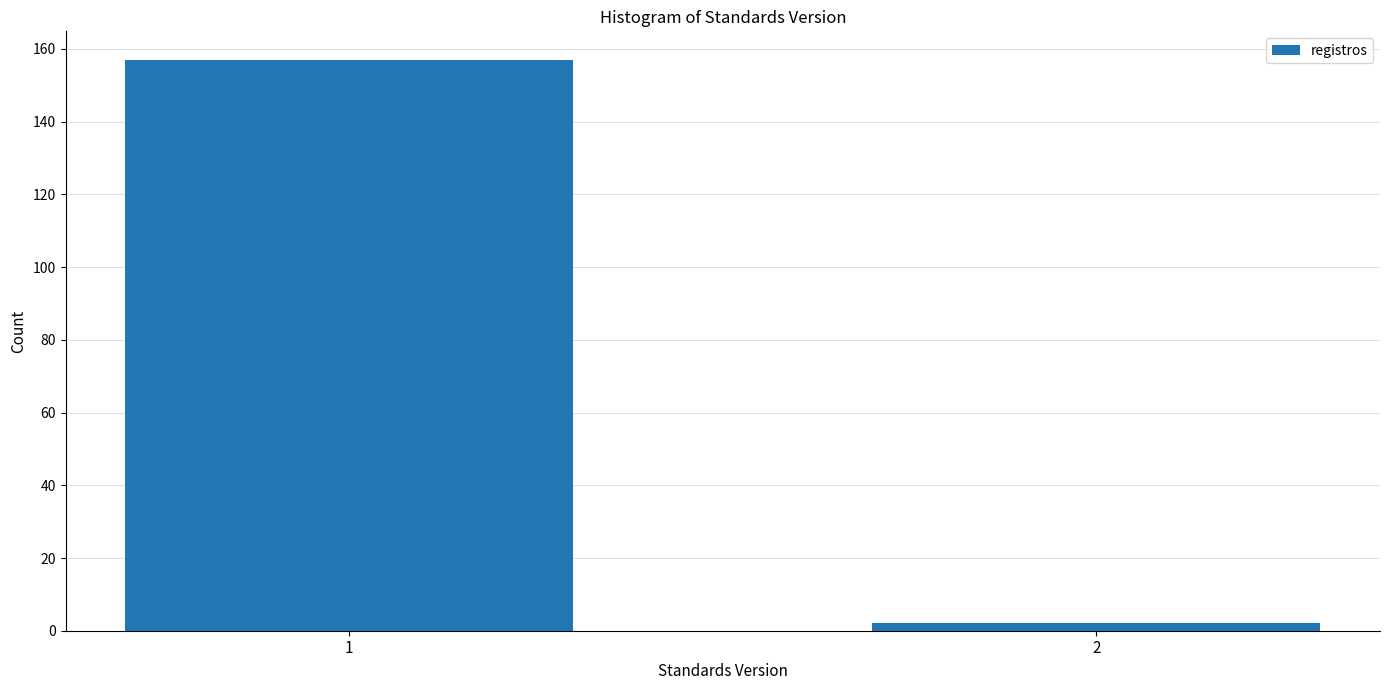

Reading left to right, what are all the values shown in this chart?

157	2